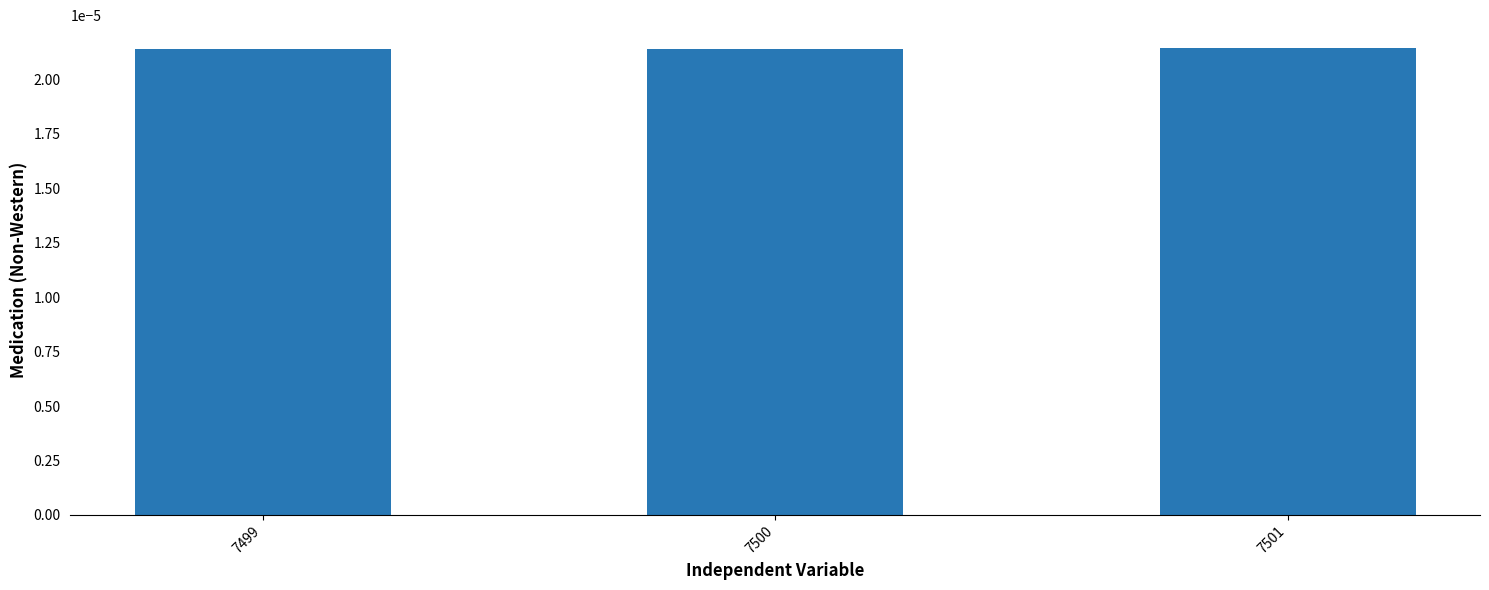

How many values are between 0 and 1?

3